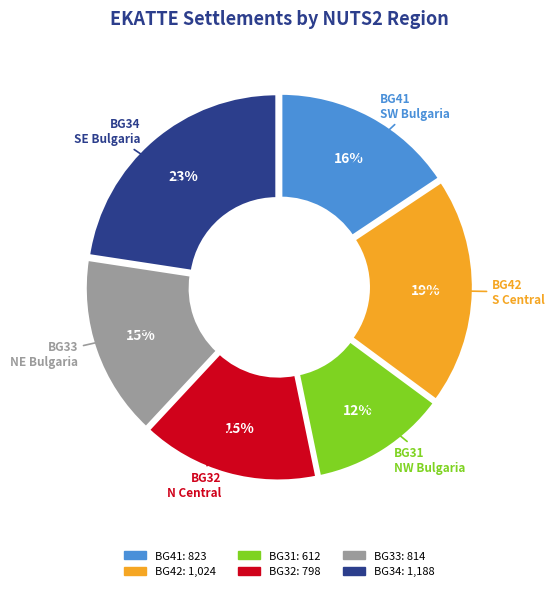

Is there any slice that represents more than half of the pie?

No